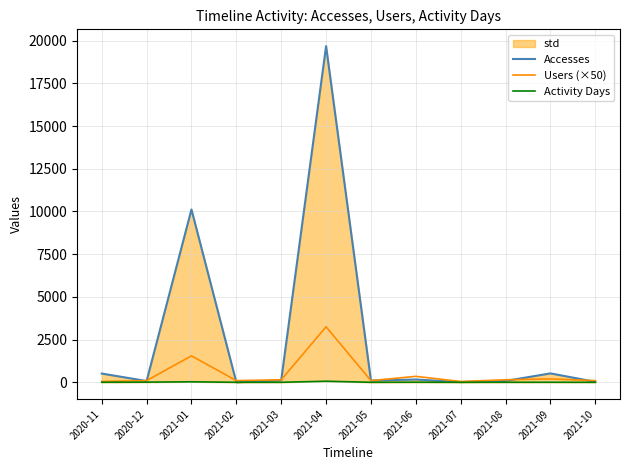

How many lines are shown in the chart?

3